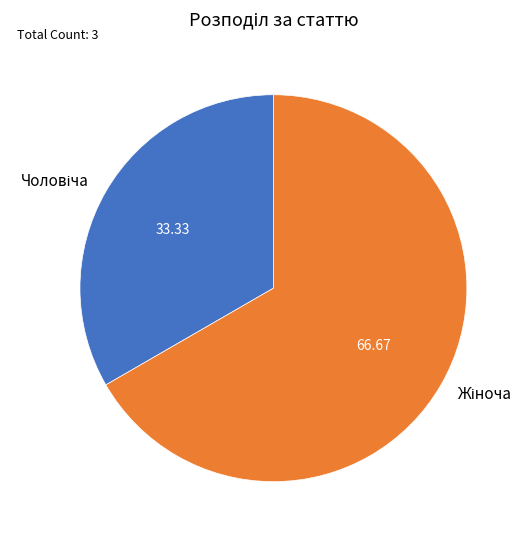

Is there a majority slice in this chart?

Yes